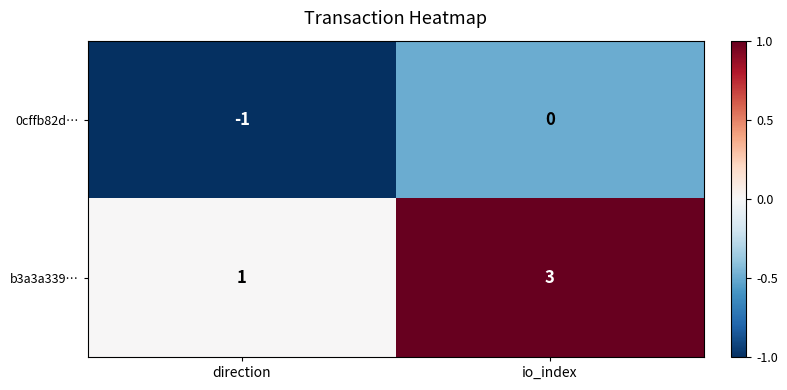

What is the sum of the b3a3a339… values at direction and io_index?

4